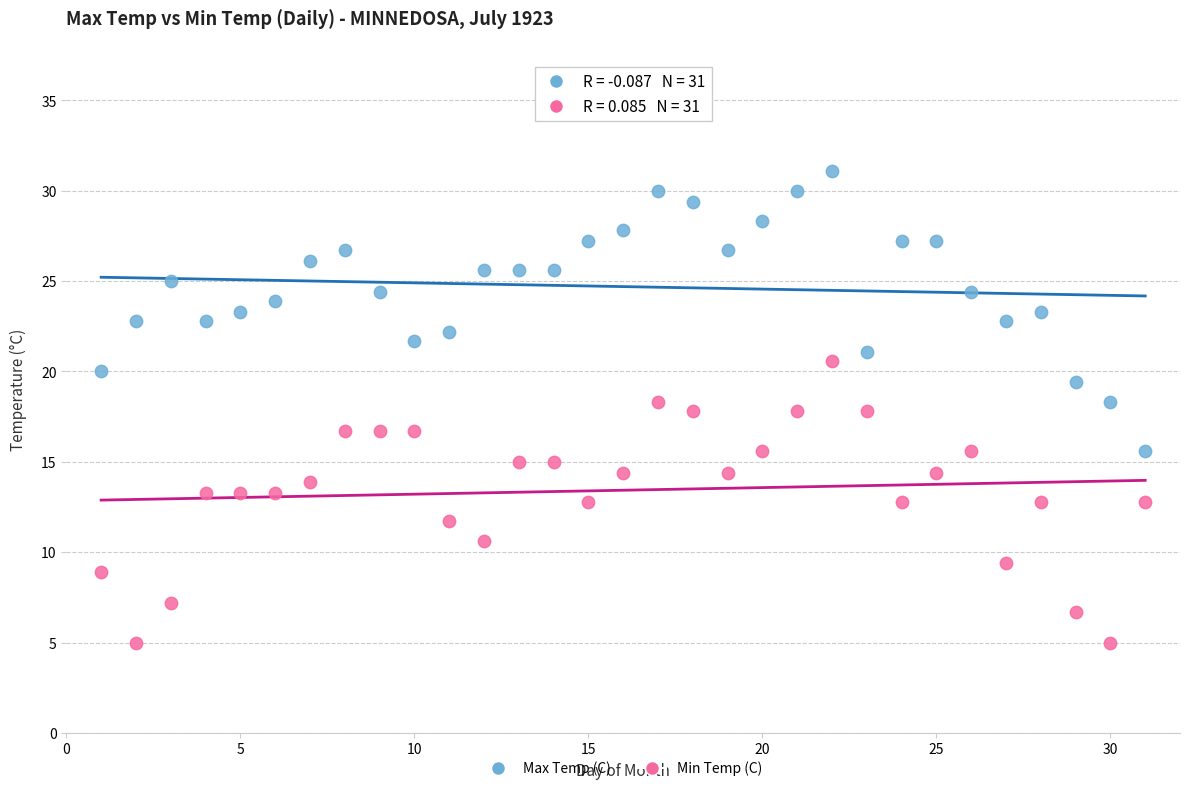

Which series reaches the maximum Y coordinate?

Max Temp (C)